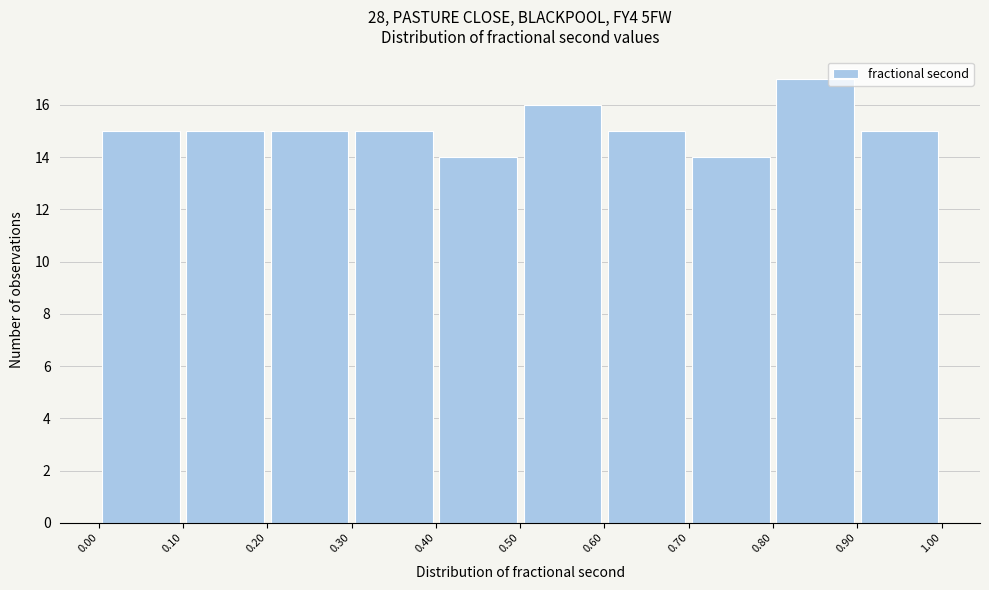

What is the height of the bar covering 0.60 to 0.70 on the x-axis? The values are not printed on the chart, so give them approximately, as read against the axis.

15